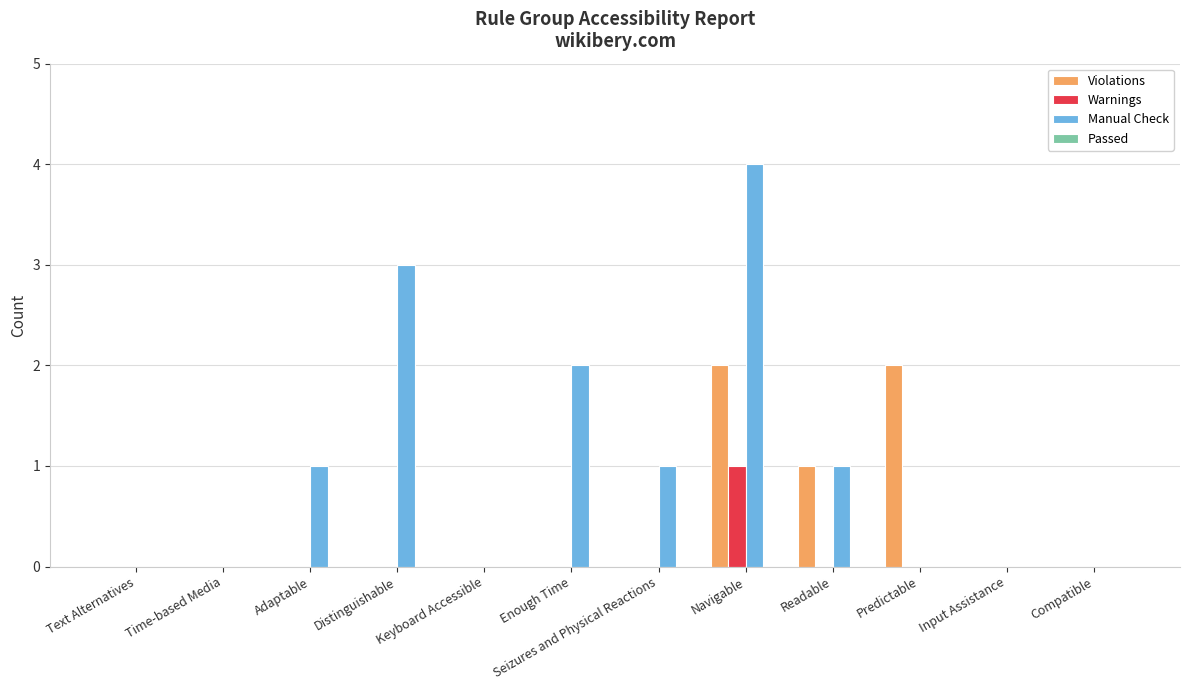

The value of Warnings at Text Alternatives is 1. True or false?

False